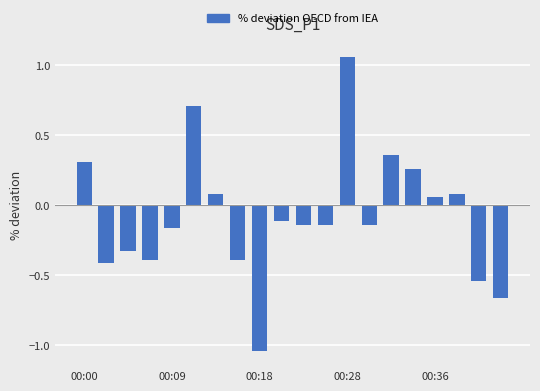

What is the difference between the maximum and minimum values?

2.1